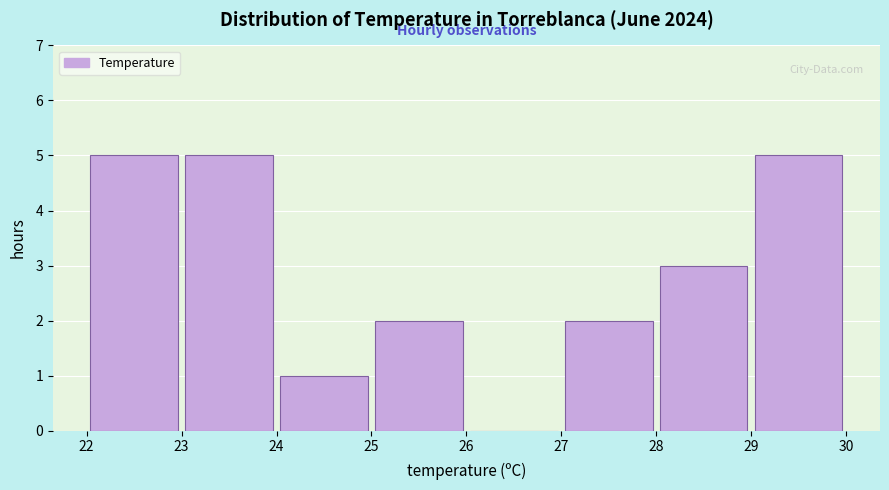

What is the height of the bar covering 22 to 23 on the x-axis? The values are not printed on the chart, so give them approximately, as read against the axis.

5